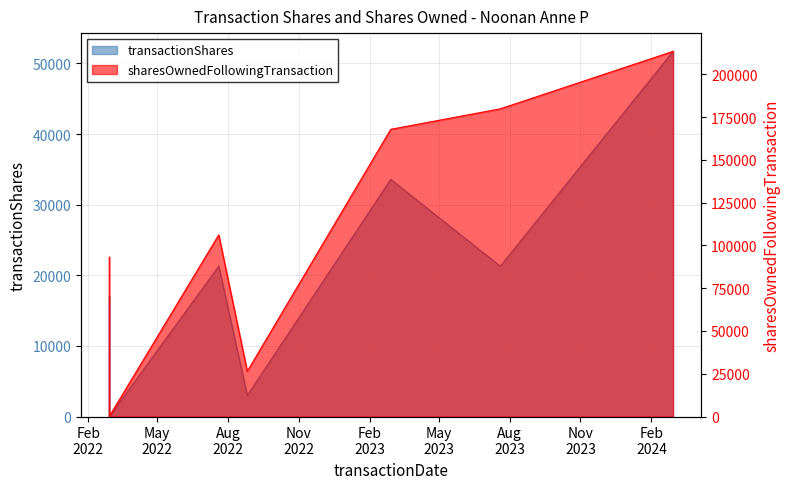

In transactionShares, how many points are higher than both neighbors (excluding endpoints)?

2